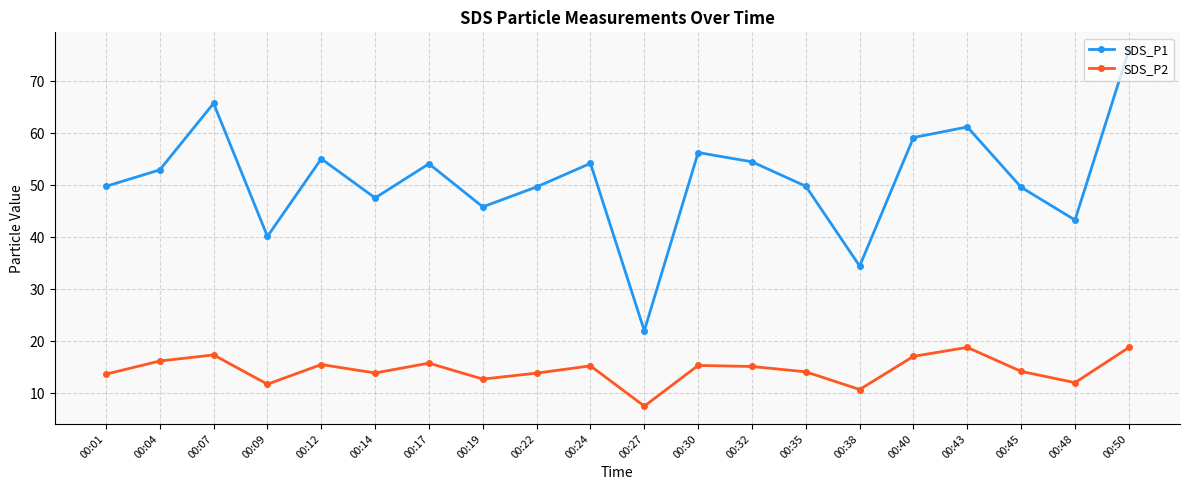

Which series has the largest range (max minus min)?

SDS_P1